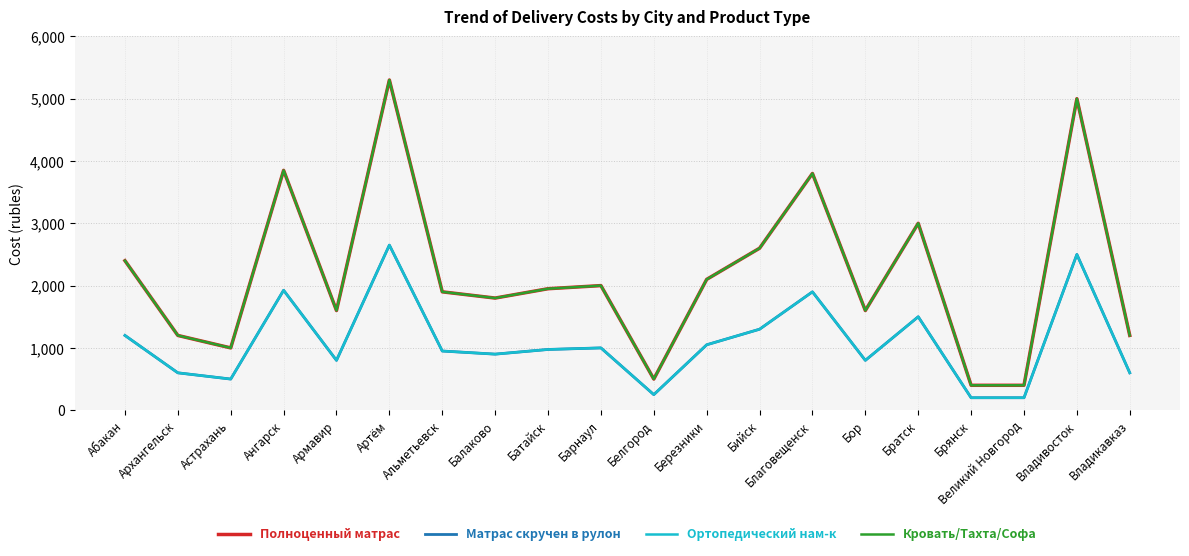

Does the chart display data point markers on the line(s)?

No